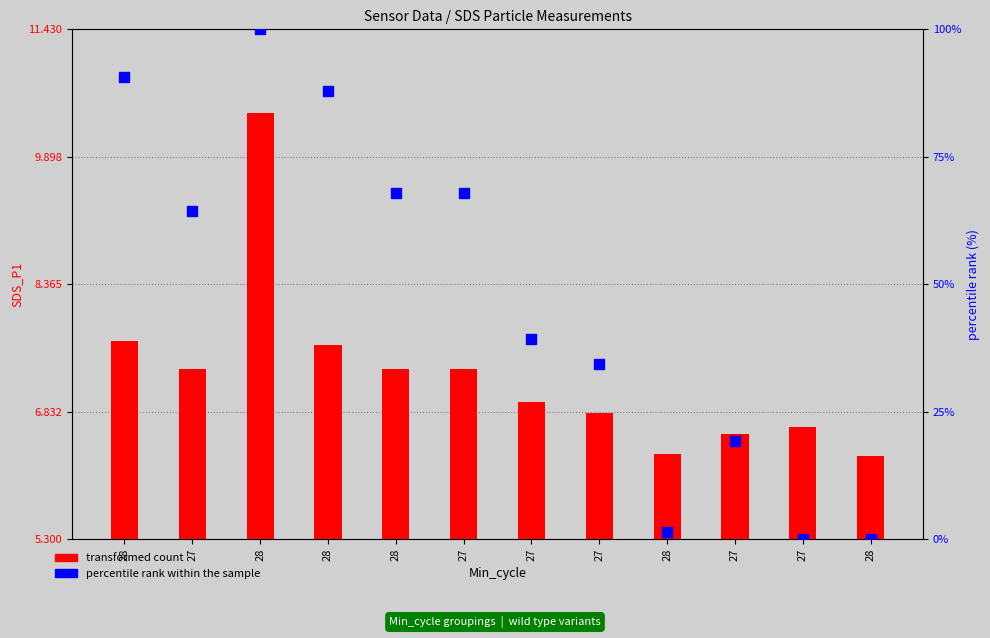

What is the difference between the transformed count values at 27 and 28?

3.1